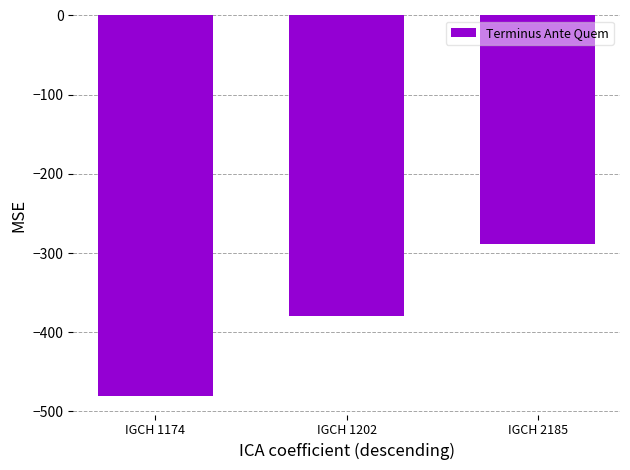

Reading left to right, extract all data points from this chart.

IGCH 1174=-480	IGCH 1202=-380	IGCH 2185=-289